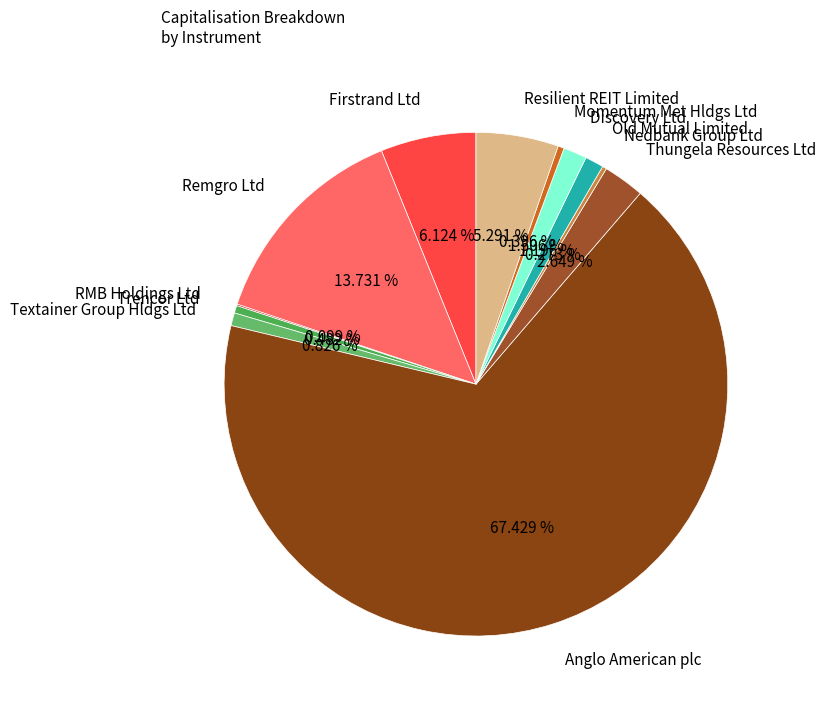

The Textainer Group Hldgs Ltd slice represents 1% of the pie. True or false?

True